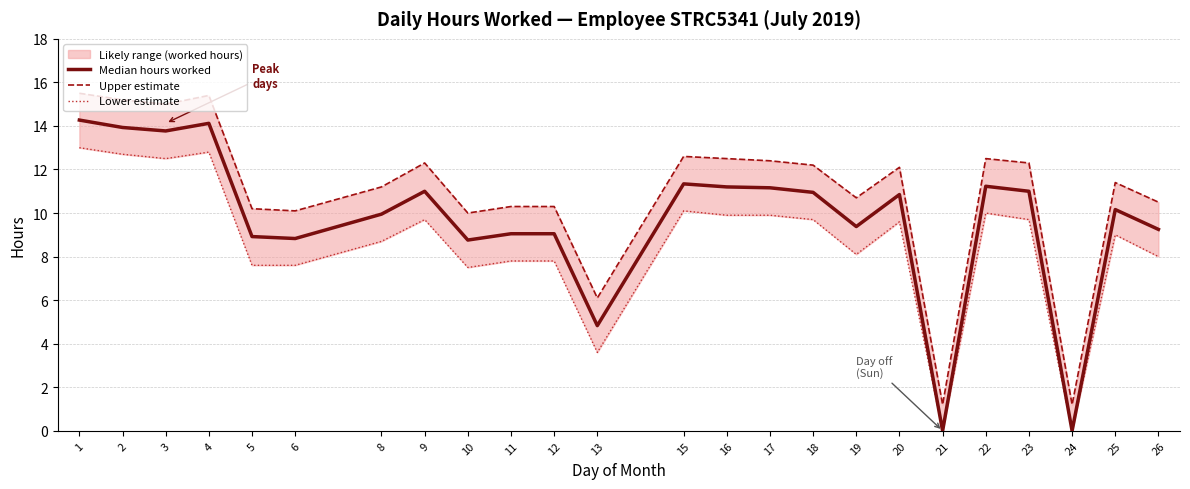

Does the chart have visible grid lines?

Yes